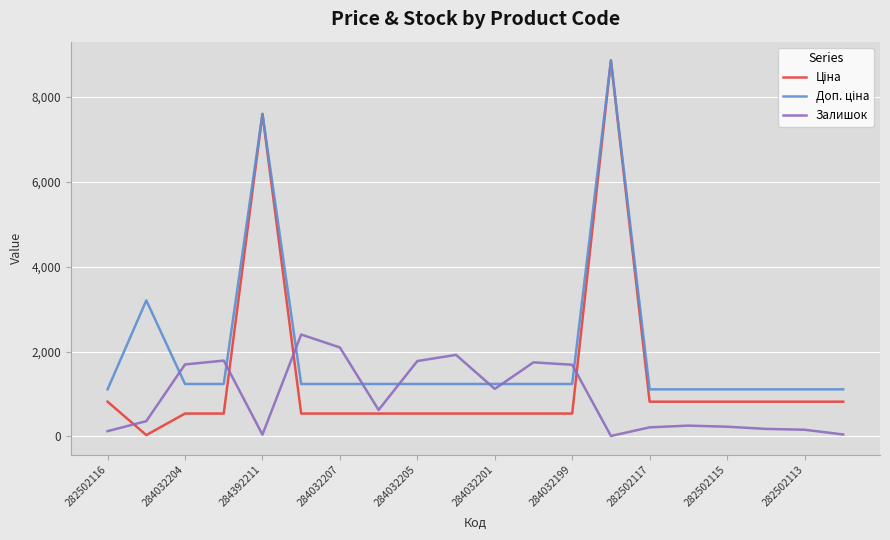

What is the greatest value displayed?

8856.7